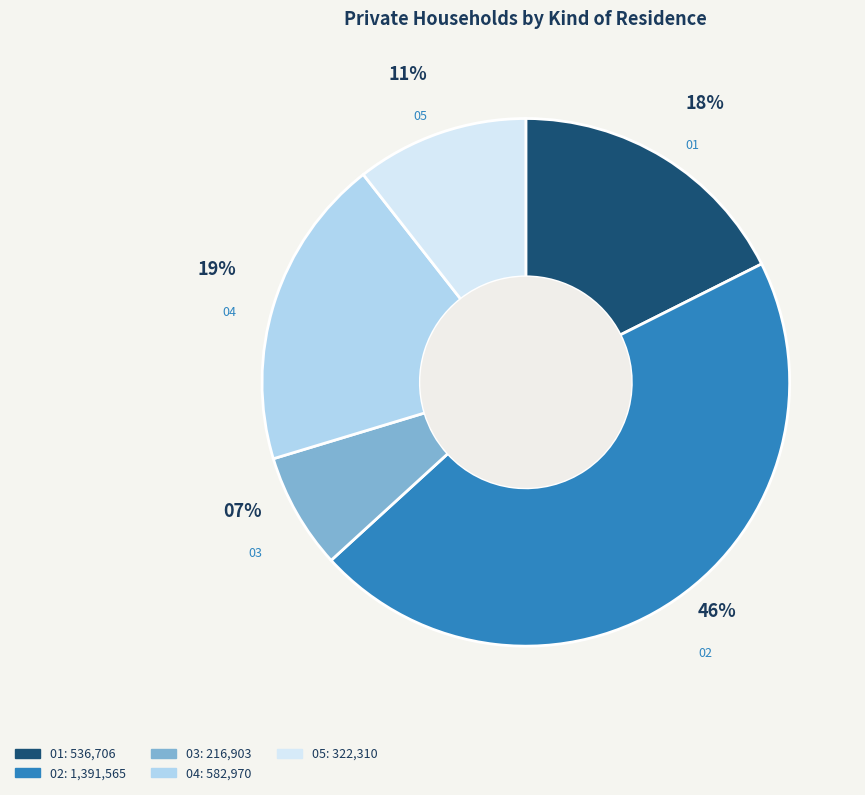

Is there any slice that represents more than half of the pie?

No